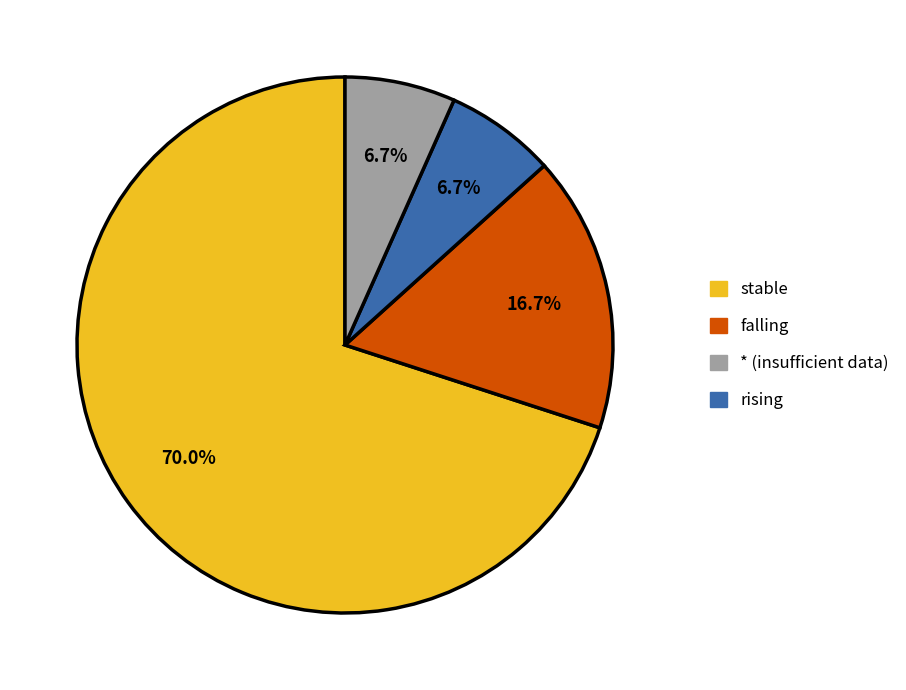

Is there a majority slice in this chart?

Yes